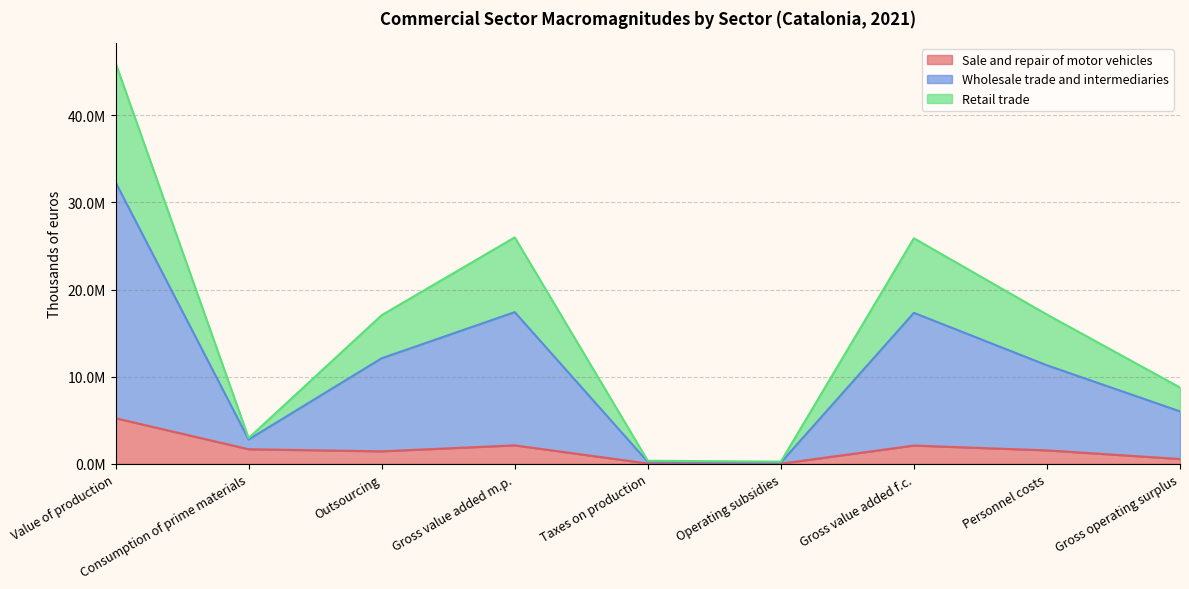

What is the label of the 2nd point from the right?

Personnel costs